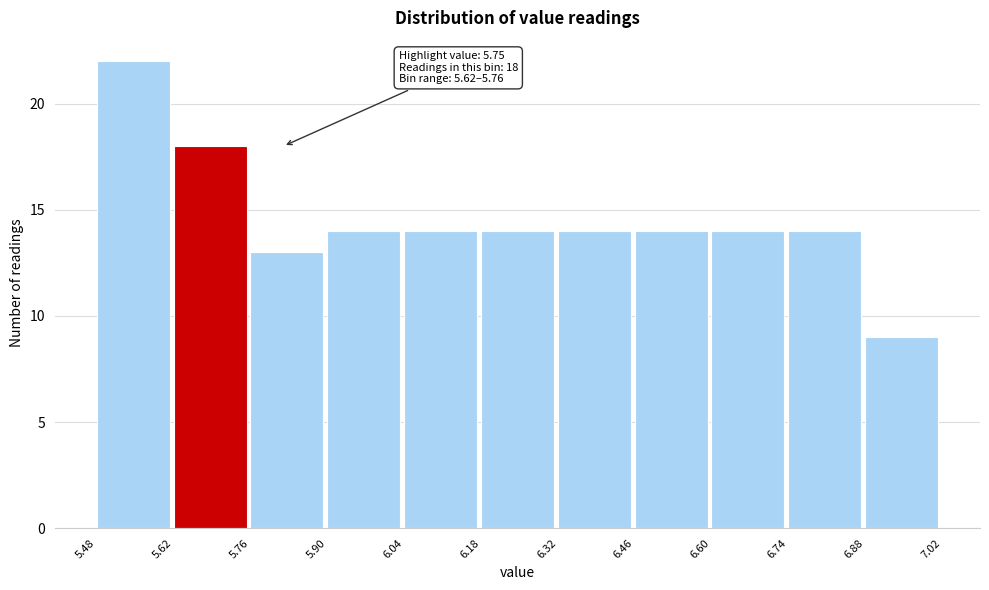

Over which range of the x-axis is the bar tallest?

5.48 to 5.62